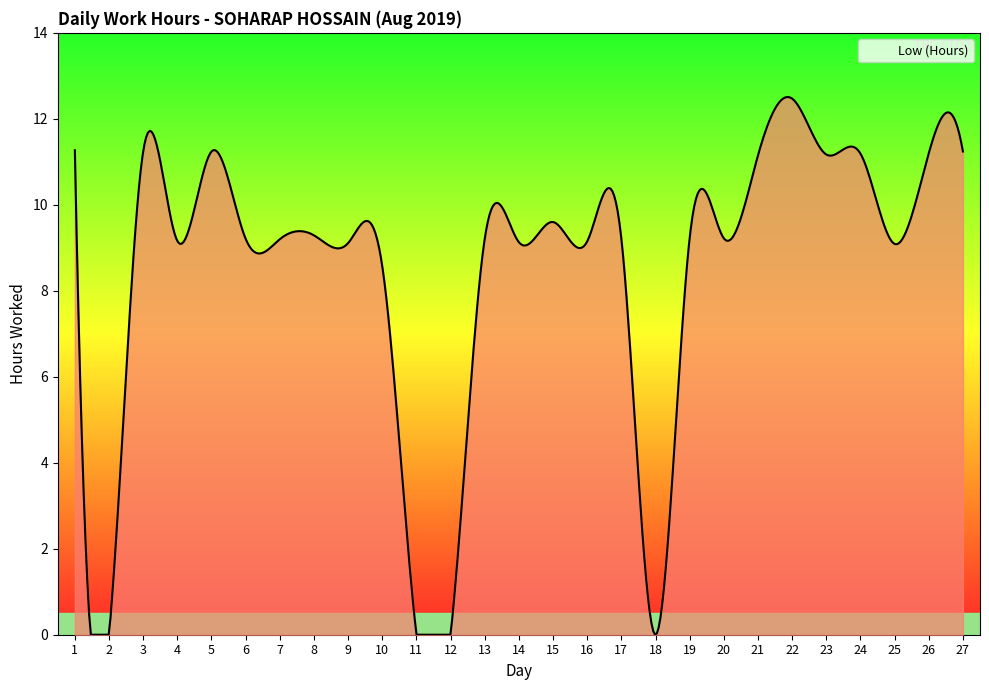

What is the difference between the maximum and minimum values?

12.5